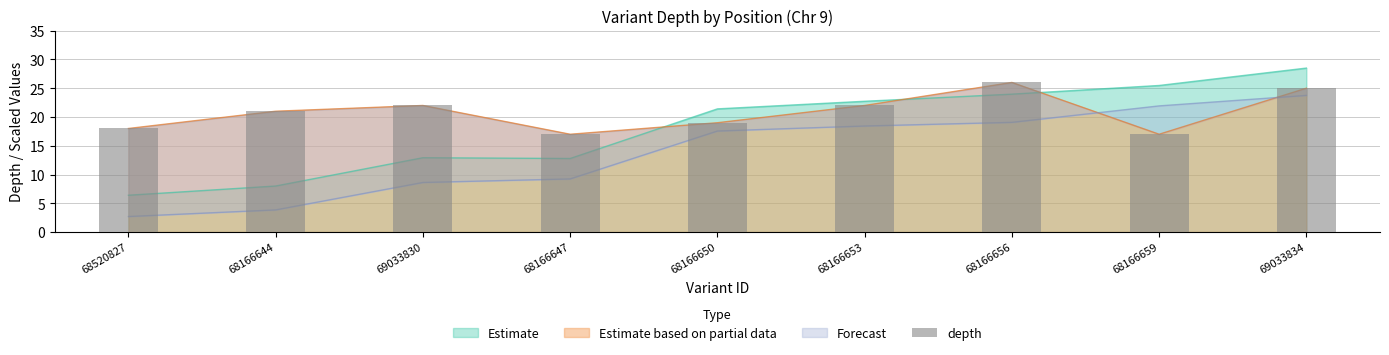

Rank the categories by value from highest to lowest.

68166656, 69033834, 69033830, 68166653, 68166644, 68166650, 68520827, 68166647, 68166659